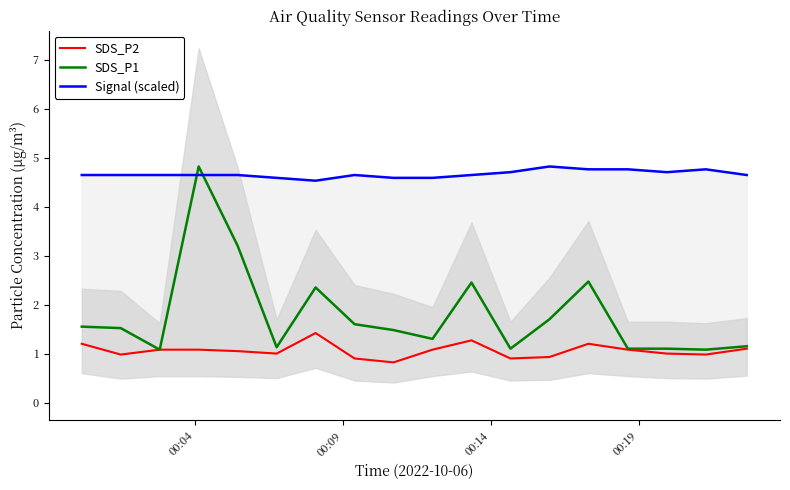

How many interior local valleys does the SDS_P1 series have?

5